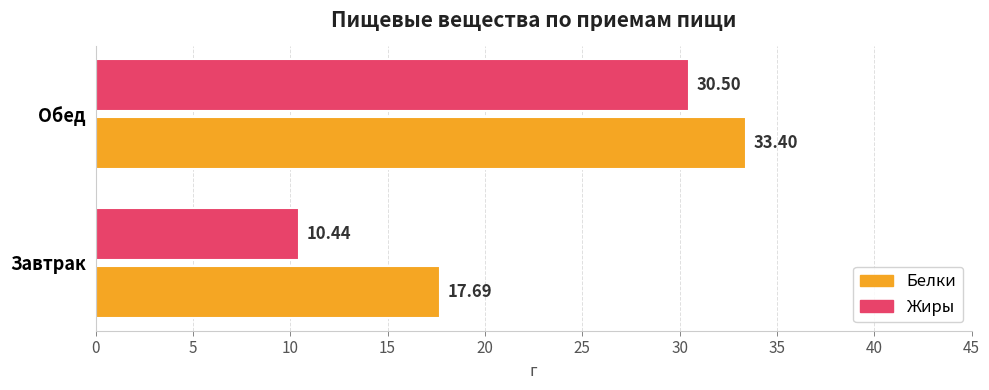

At which category does the chart reach its peak across all series?

Обед